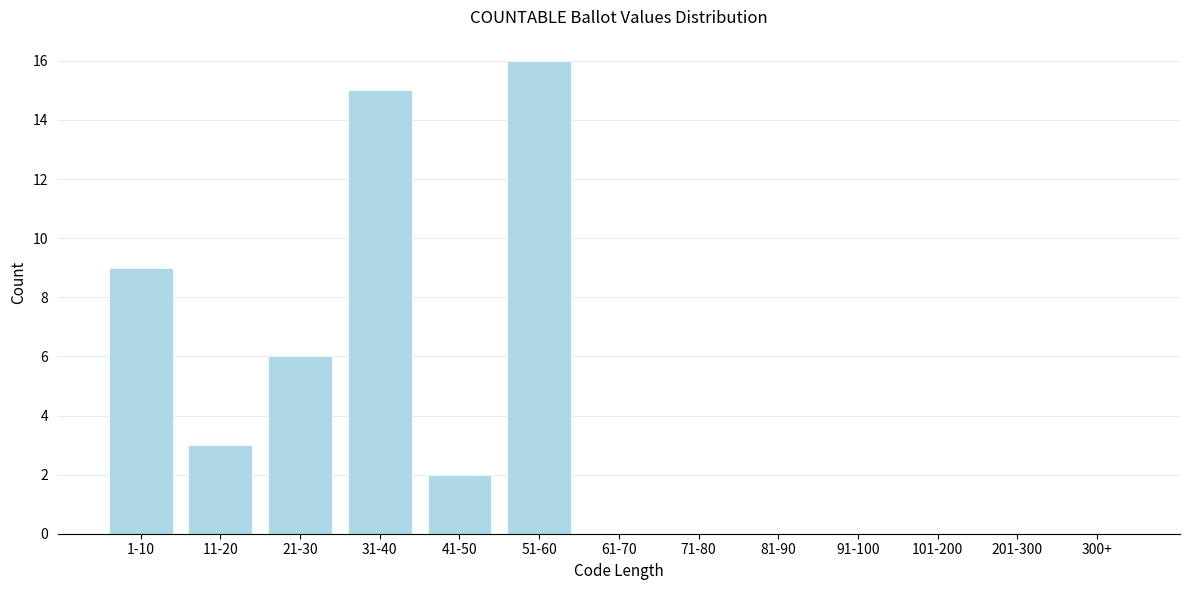

Reading right to left, what are all the values shown in this chart?

300+=0	201-300=0	101-200=0	91-100=0	81-90=0	71-80=0	61-70=0	51-60=16	41-50=2	31-40=15	21-30=6	11-20=3	1-10=9